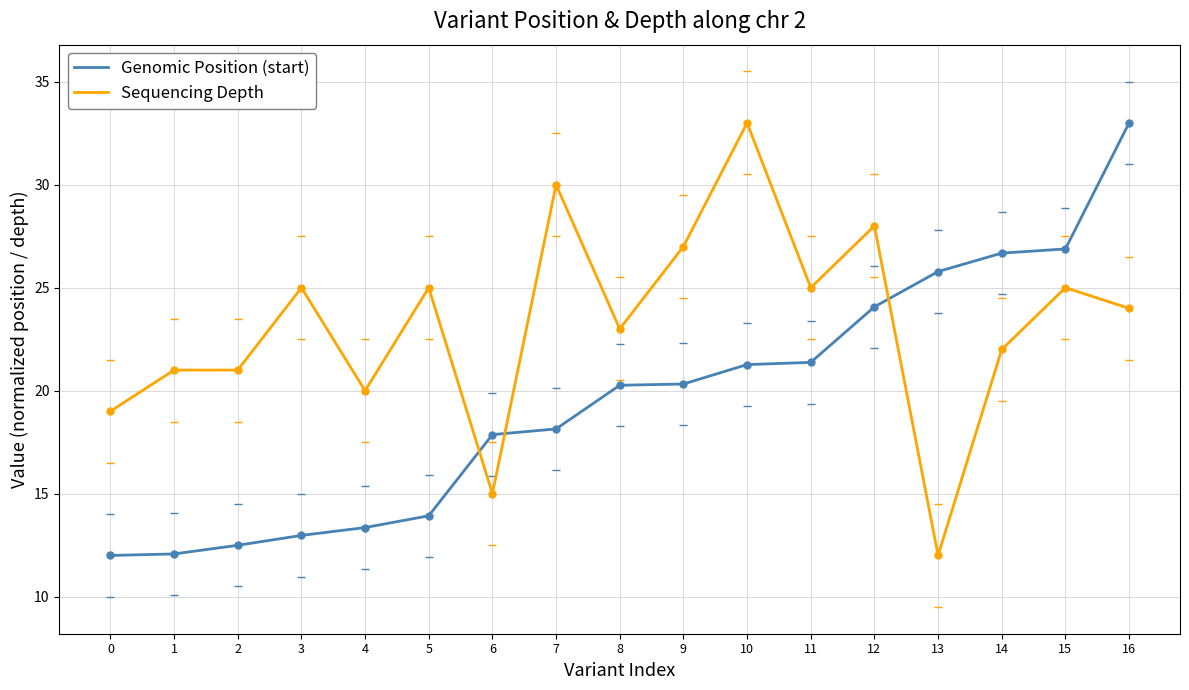

Rank the series at 1 from highest to lowest value.

Sequencing Depth, Genomic Position (start)